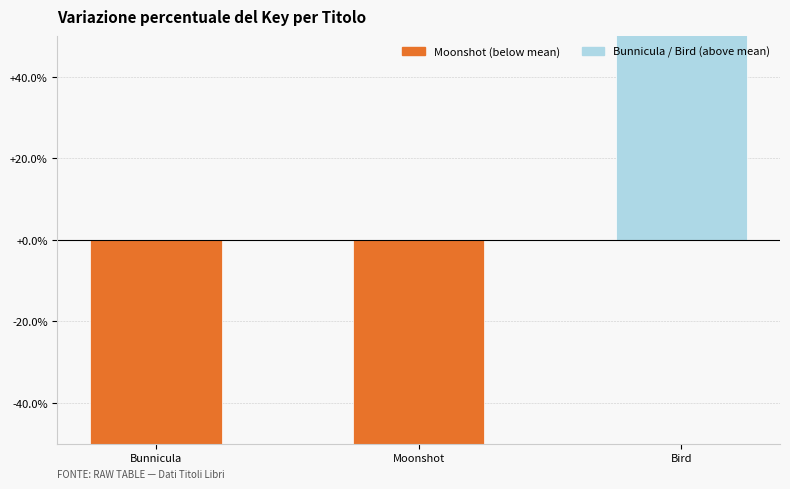

Rank the categories by value from highest to lowest.

Bird, Moonshot, Bunnicula